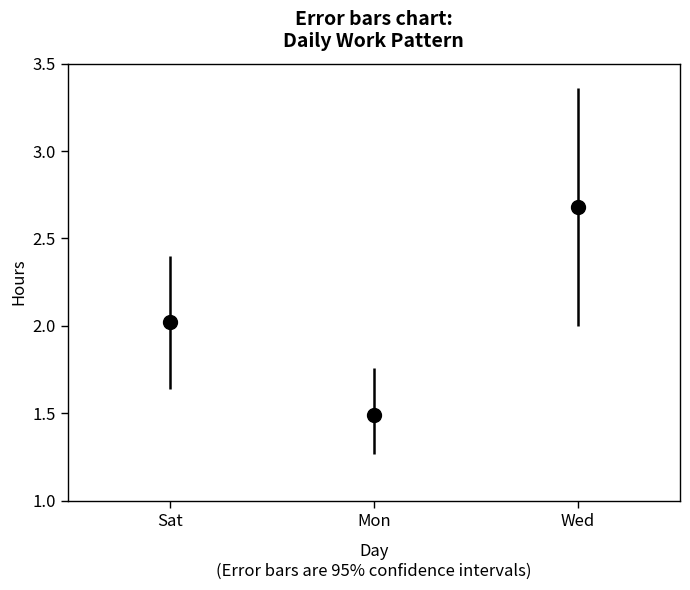

Between Sat and Wed, which is larger?

Wed